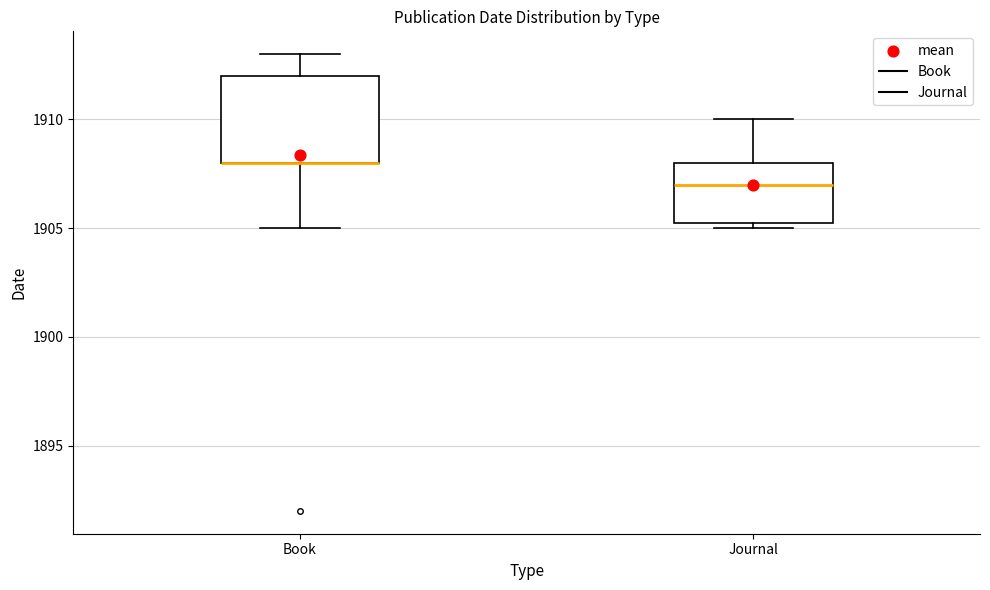

Which box is the tallest, from its lower edge to its upper edge?

Book